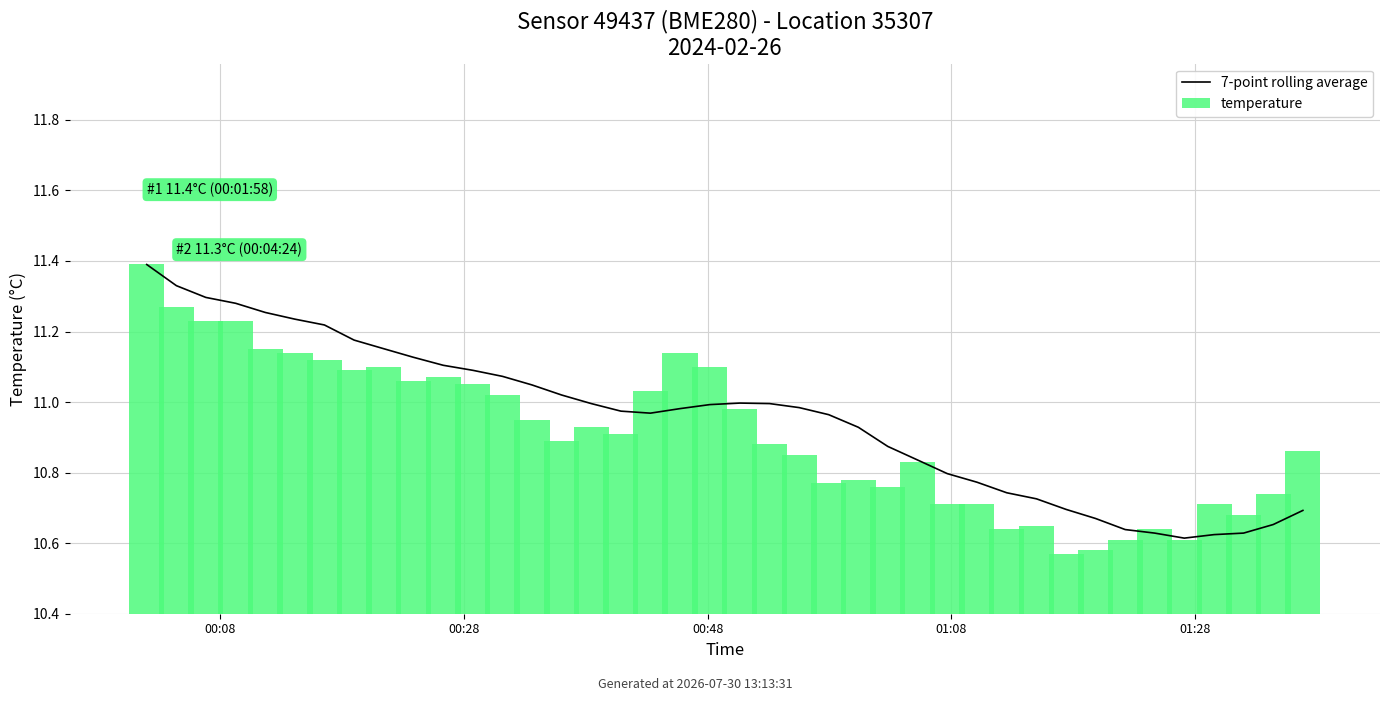

At which category is the sum across all series the highest?

00:08